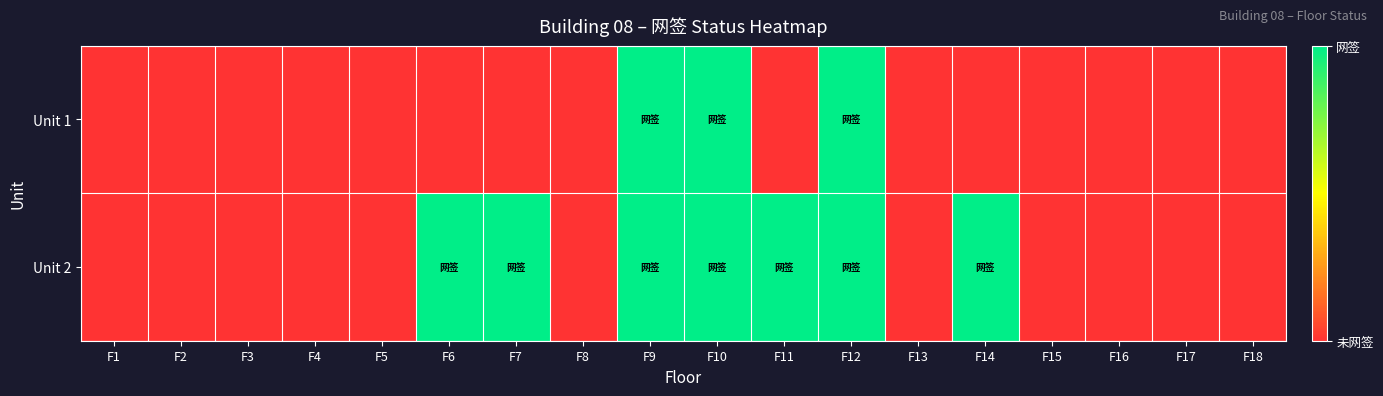

At which category is the sum across all series the highest?

F9